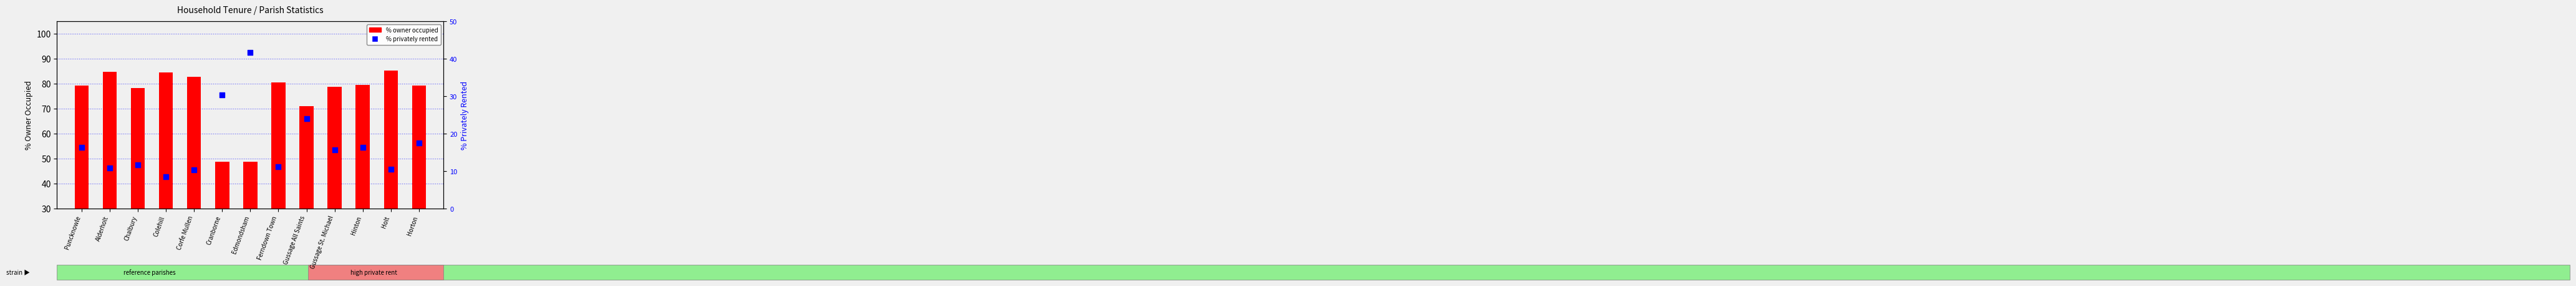

Which series has the largest Y range (max minus min)?

% owner occupied